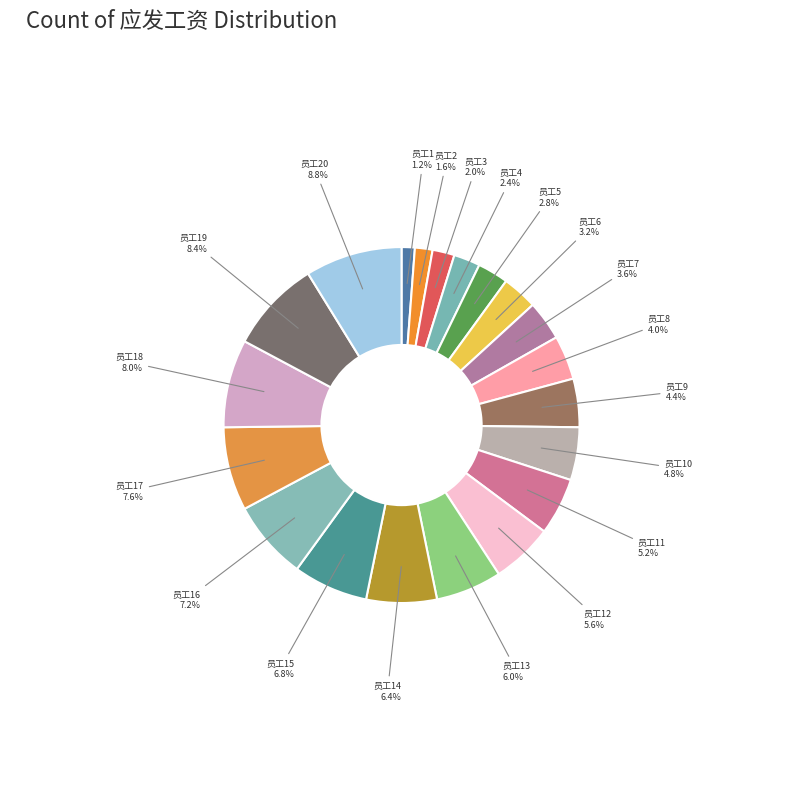

Which has a higher value, 员工2 or 员工17?

员工17